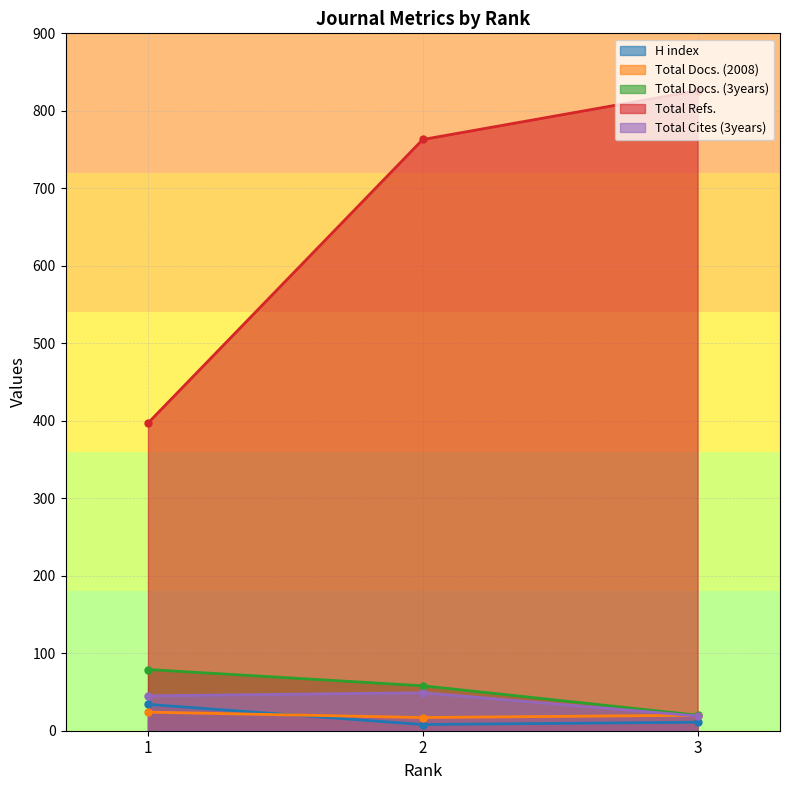

Count the number of categories in the chart.

3